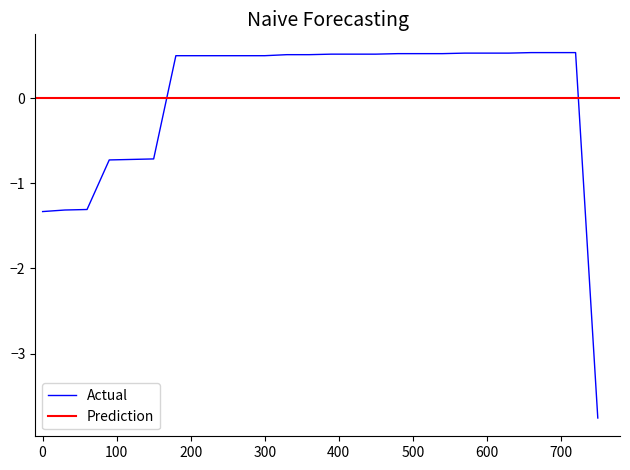

What is the minimum value for Actual?

-3.8